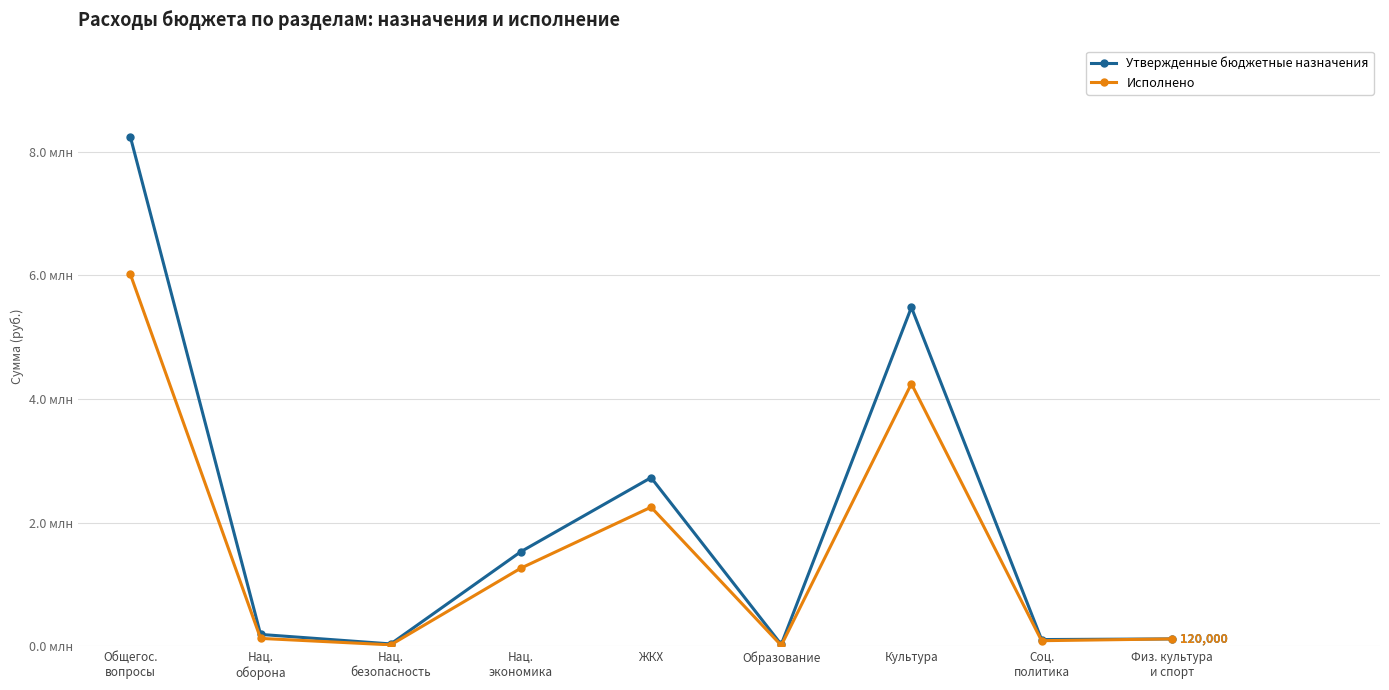

The Исполнено series shows 158075.6 at Физ. культура
и спорт. True or false?

False